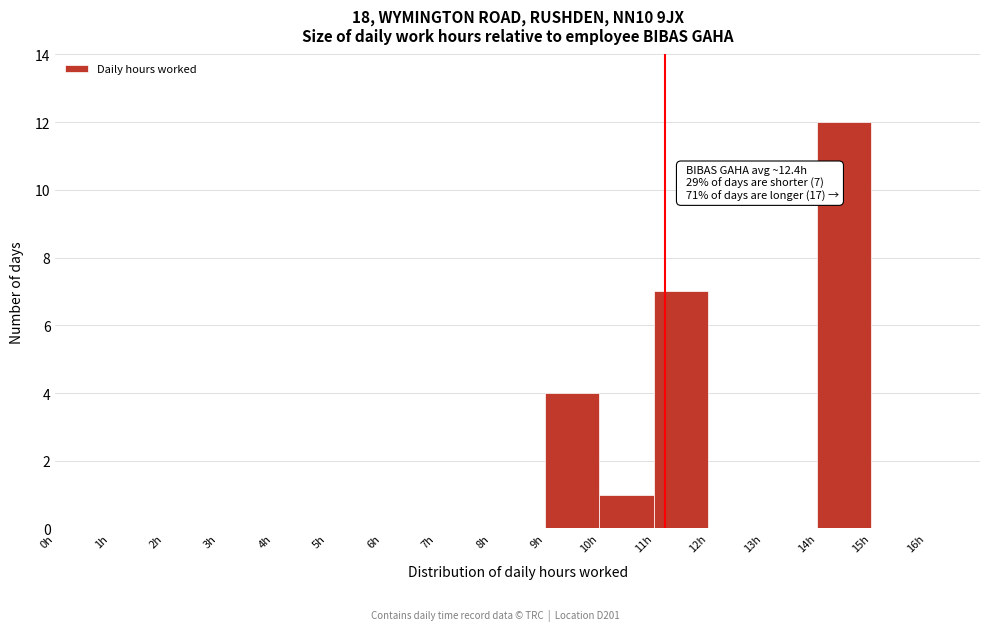

Which range on the x-axis has the tallest bar?

14 to 15